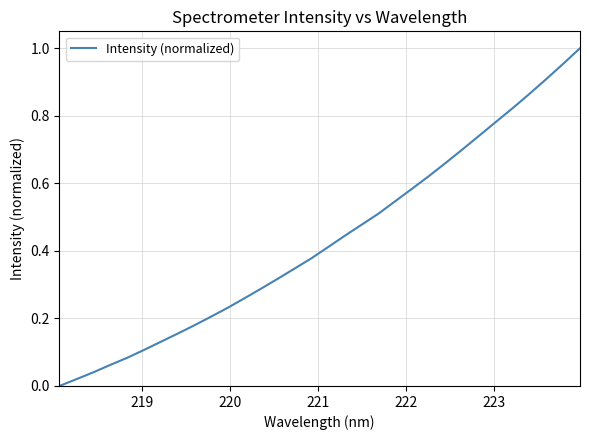

What is the average value?

0.4